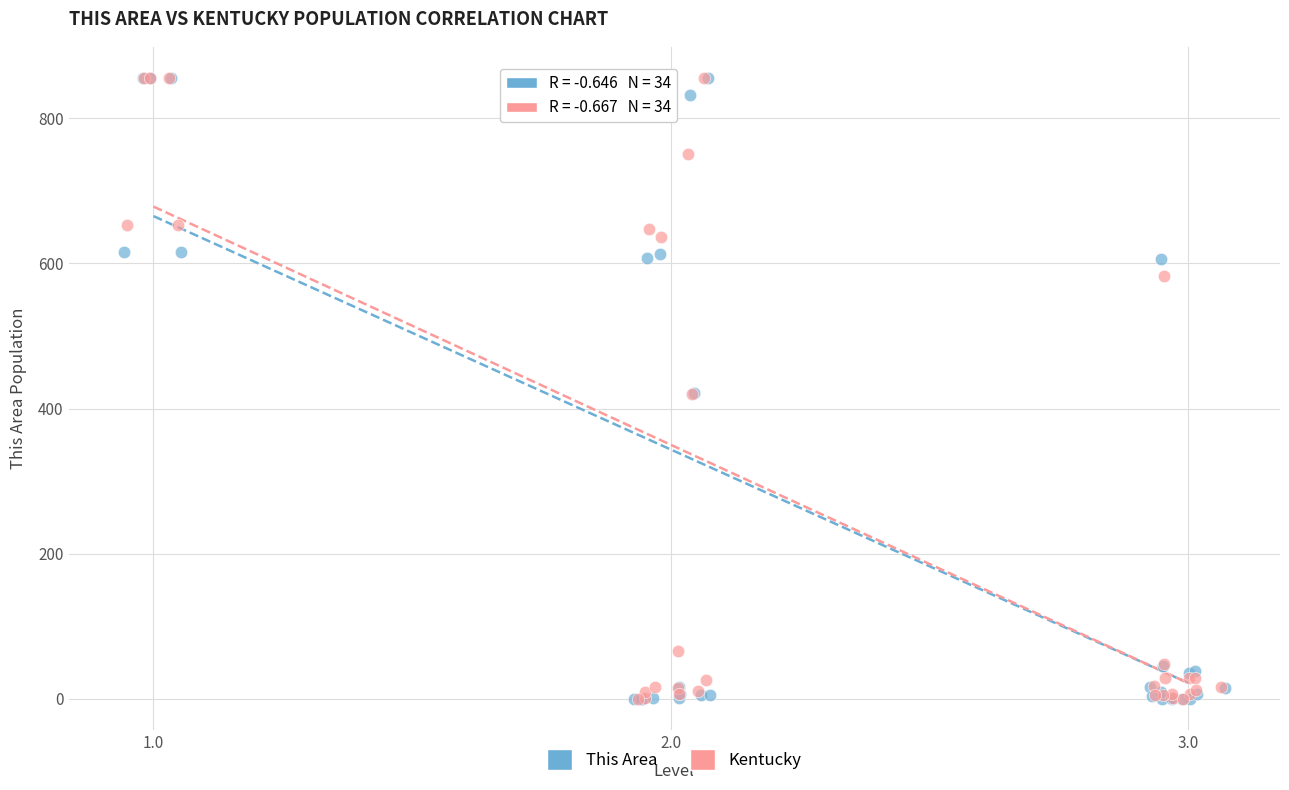

Which series has the widest spread of Y values?

This Area